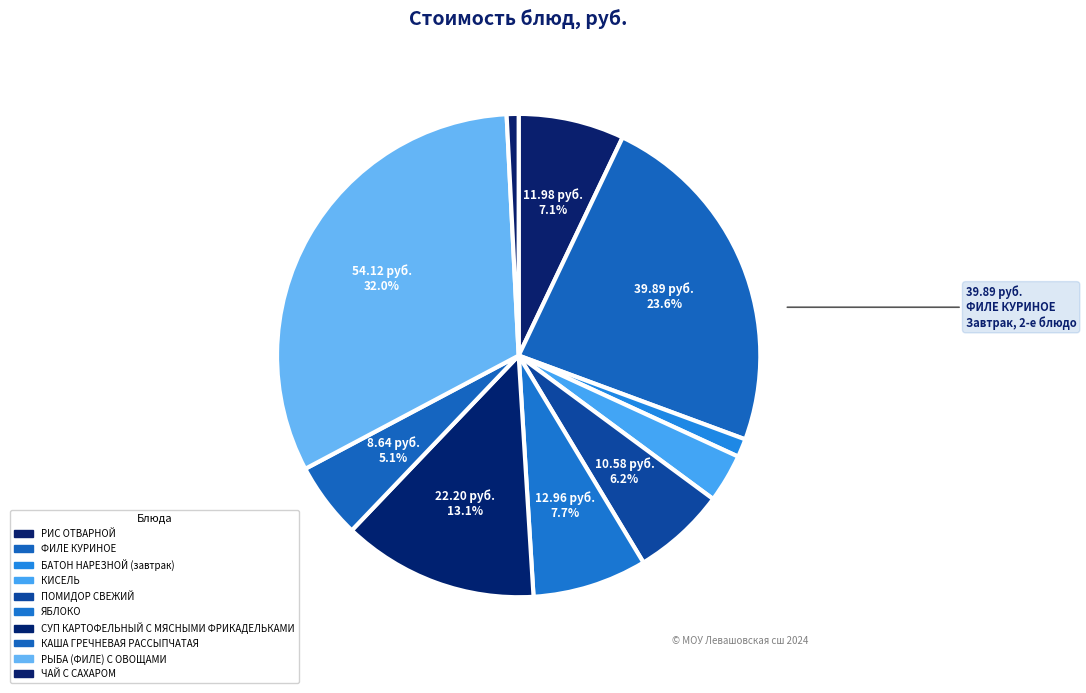

To the nearest percent, what is the difference between the ЧАЙ С САХАРОМ and КИСЕЛЬ slice percentages?

2%